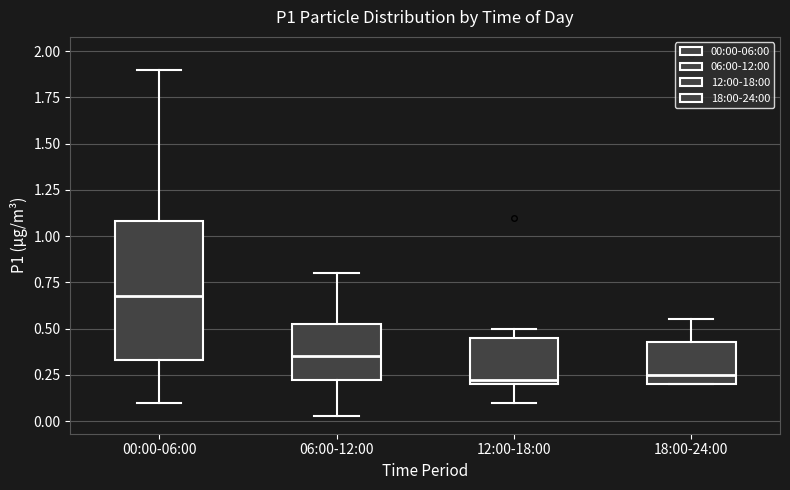

Reading left to right, transcribe this box plot: for each box, give where its median line is, the range the box spans, and where its two whiskers end, as read against the y-axis. The values are not printed on the chart, so give them approximately, as read against the axis.

00:00-06:00: median 0.70, box 0.35 to 1.10, whiskers 0.10 to 1.90
06:00-12:00: median 0.35, box 0.25 to 0.55, whiskers 0.05 to 0.80
12:00-18:00: median 0.25, box 0.20 to 0.45, whiskers 0.10 to 0.50
18:00-24:00: median 0.25, box 0.20 to 0.45, whiskers 0.20 to 0.55